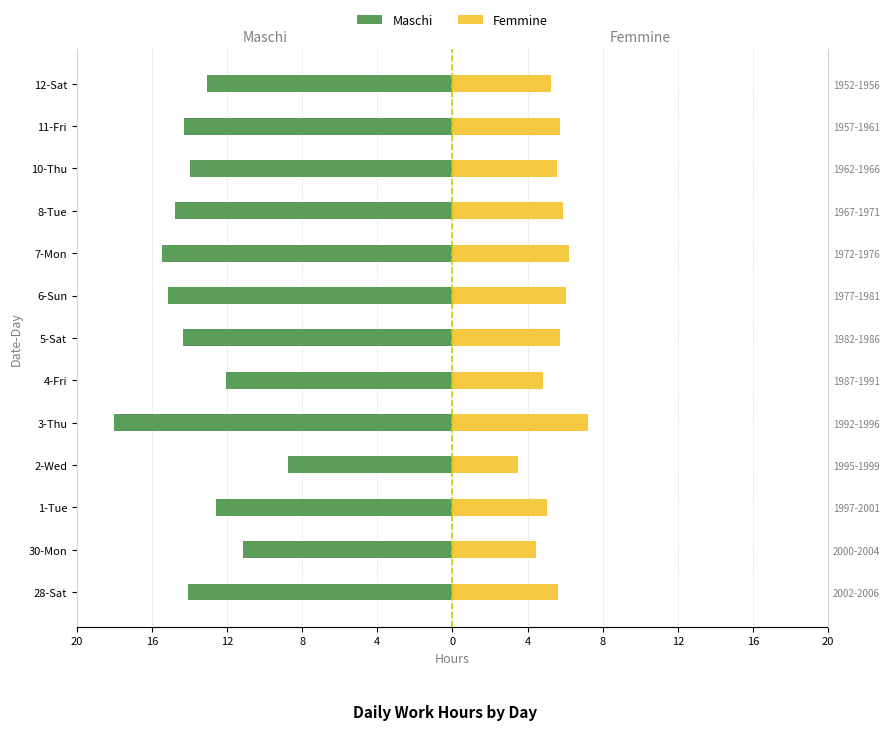

What is the difference between the maximum and minimum values in the Maschi series?

9.3